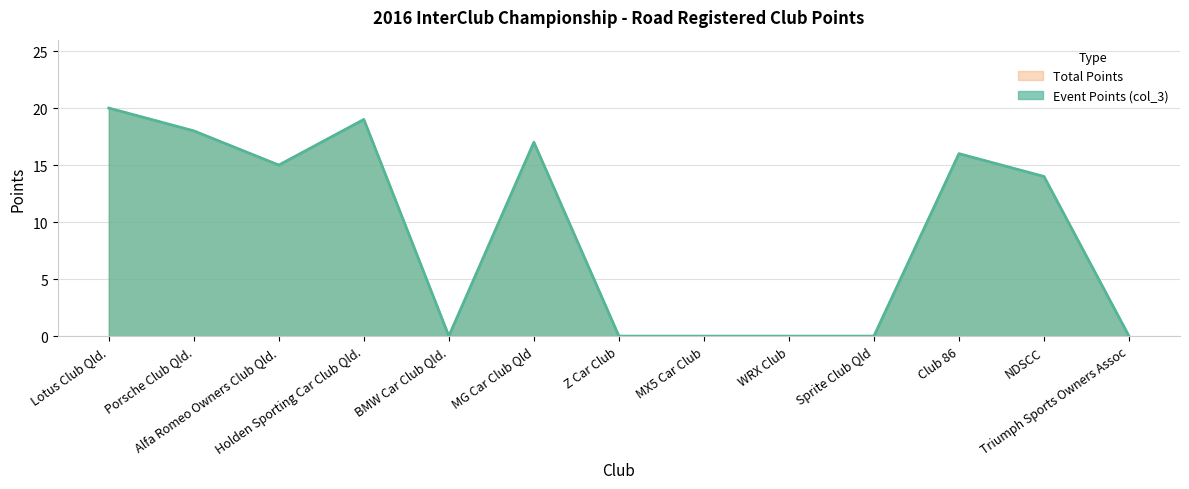

Which series has the largest range (max minus min)?

Event Points (col_3)